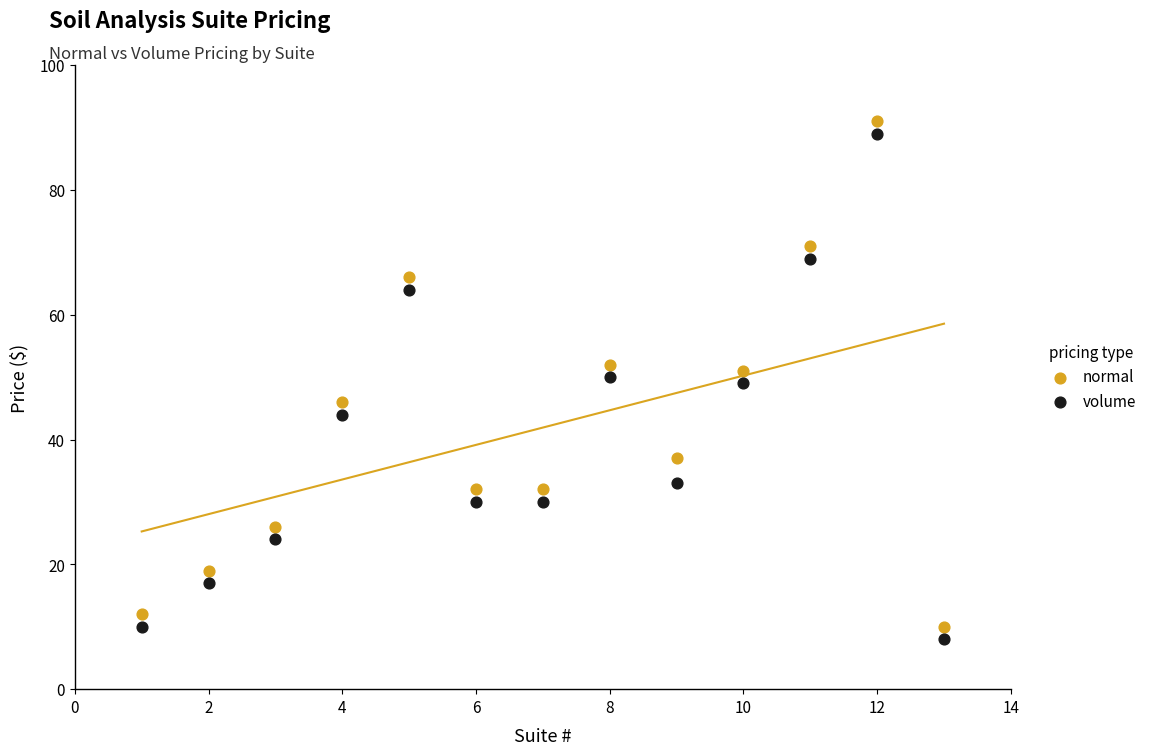

Which series reaches the minimum Y coordinate?

volume